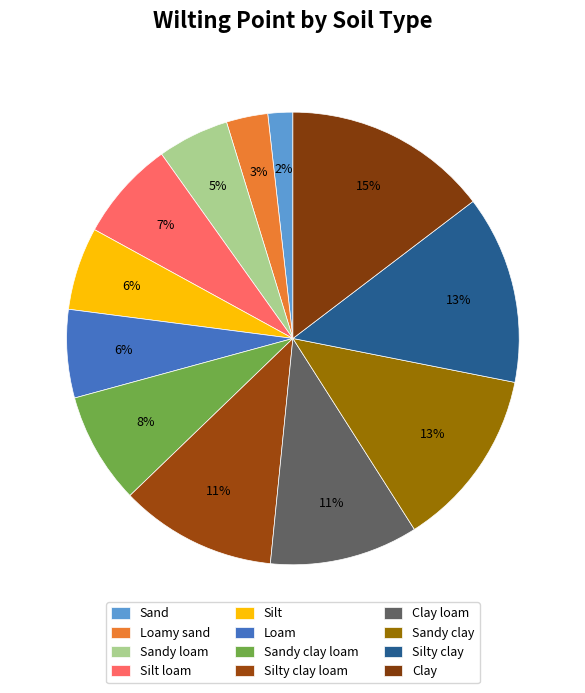

Is there a majority slice in this chart?

No